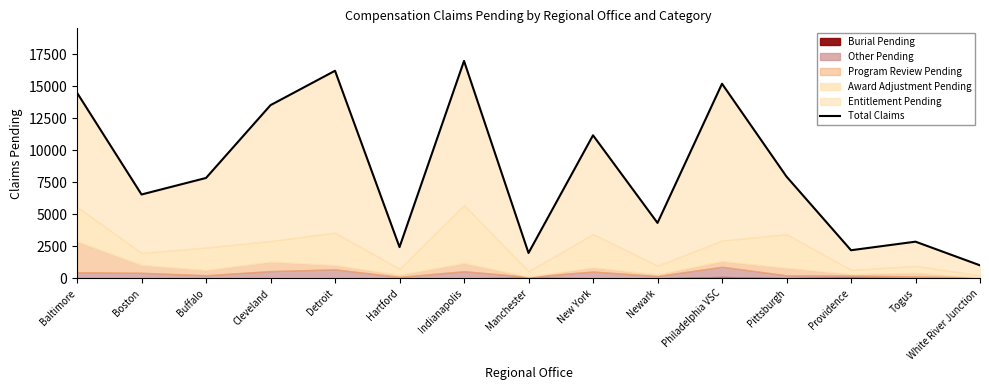

Approximately how many times larger is the value at Cleveland compared to Pittsburgh?

1.7